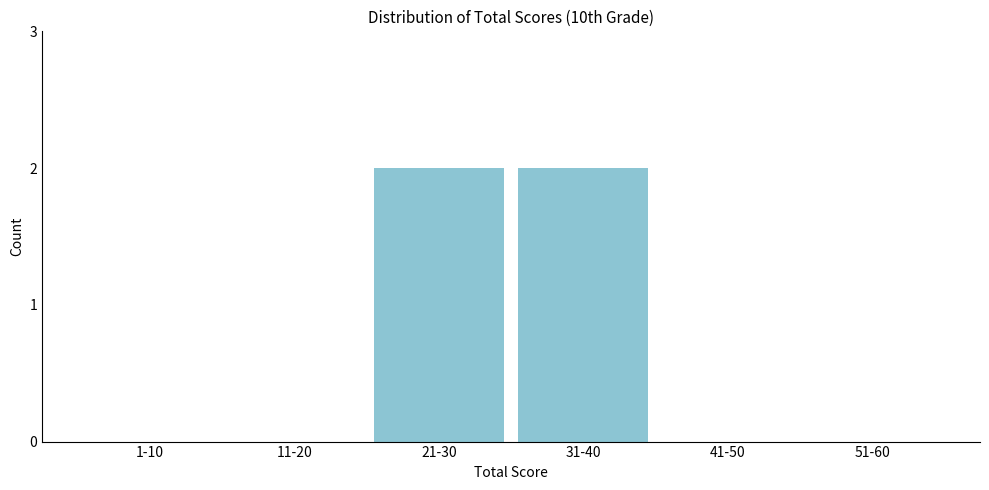

Reading right to left, what are all the values shown in this chart?

51-60=0	41-50=0	31-40=2	21-30=2	11-20=0	1-10=0